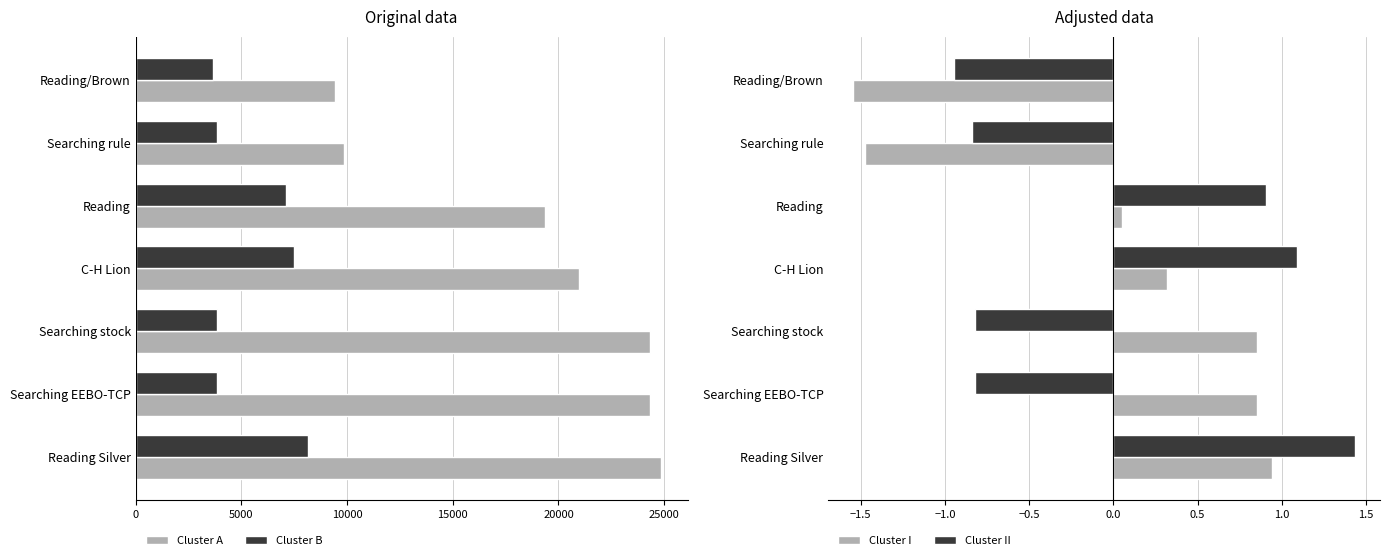

Which series has the largest total across all categories?

Cluster A